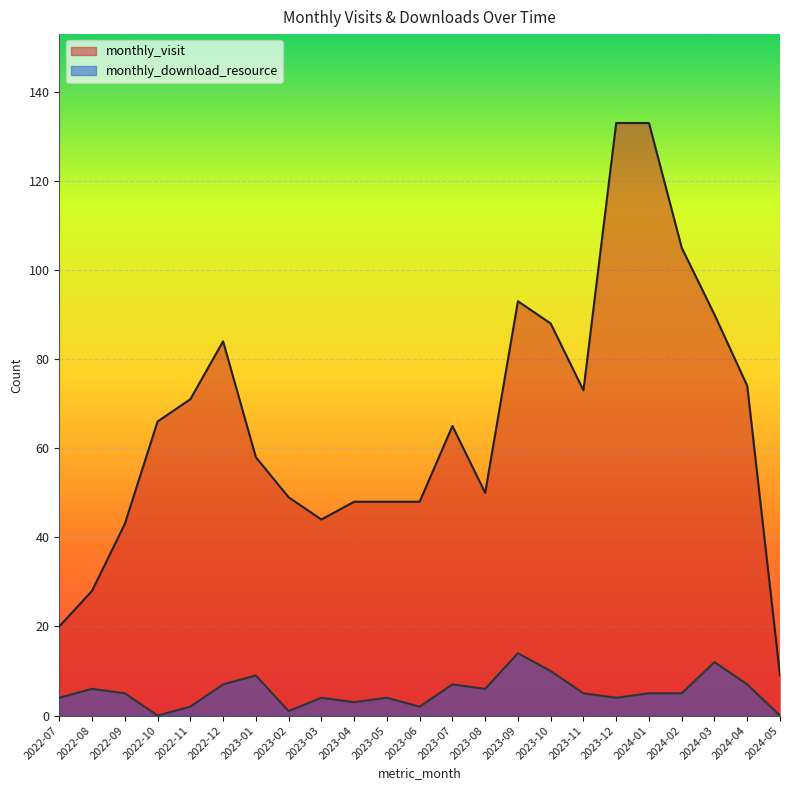

Reading left to right, list all the values displayed in this chart.

monthly_visit: 20	28	43	66	71	84	58	49	44	48	48	48	65	50	93	88	73	133	133	105	90	74	9
monthly_download_resource: 4	6	5	0	2	7	9	1	4	3	4	2	7	6	14	10	5	4	5	5	12	7	0